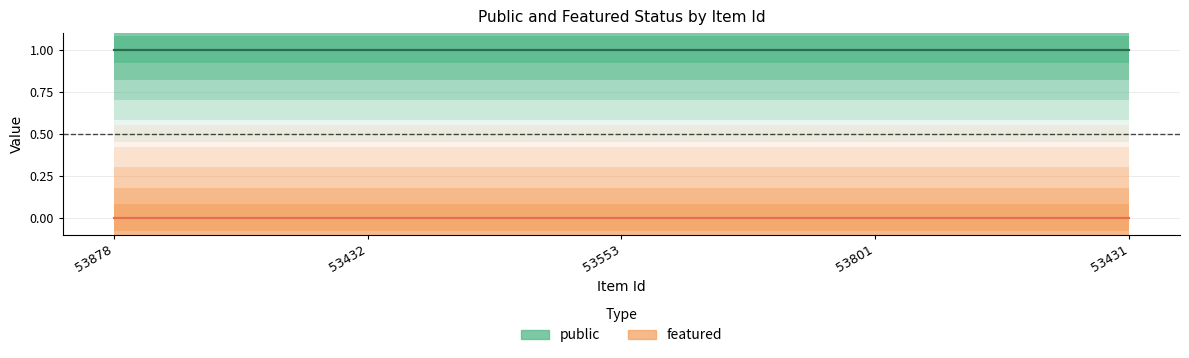

What is the label of the 3rd point from the right?

53553